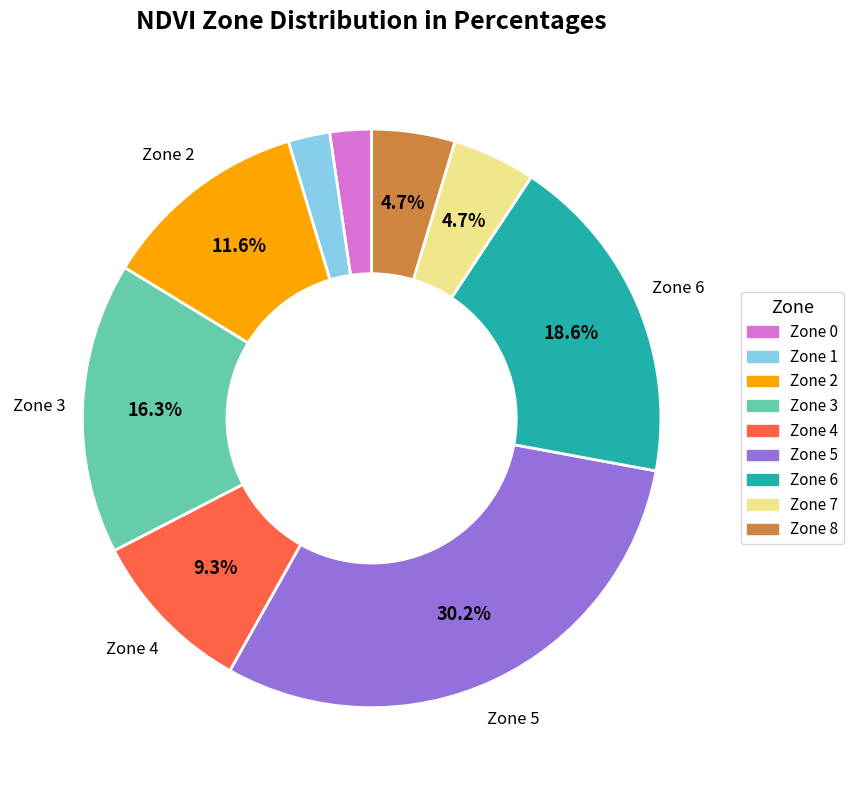

What percentage do Zone 7 and Zone 4 together represent?

14.0%